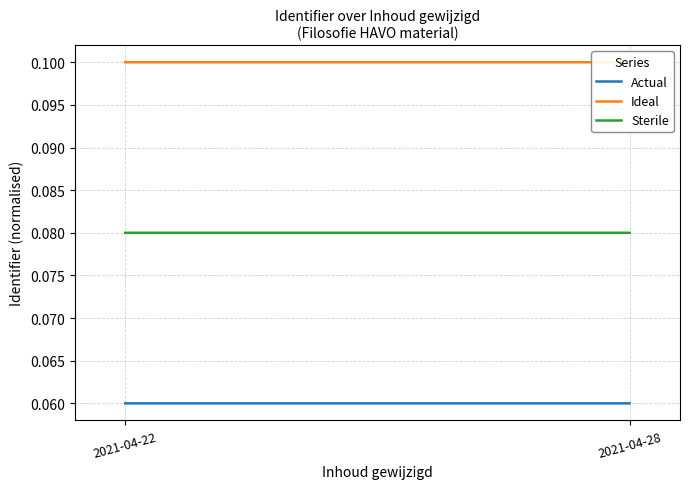

Which category has the lowest value in the Actual series?

2021-04-22